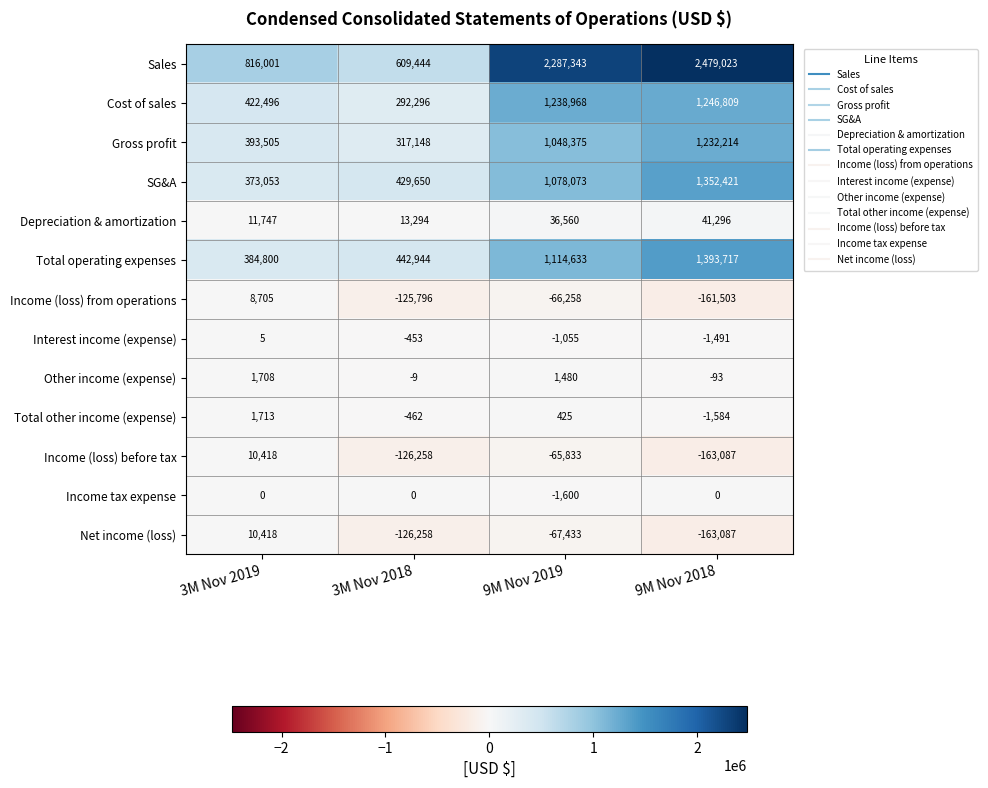

What is the sum of all Other income (expense) values?

3086